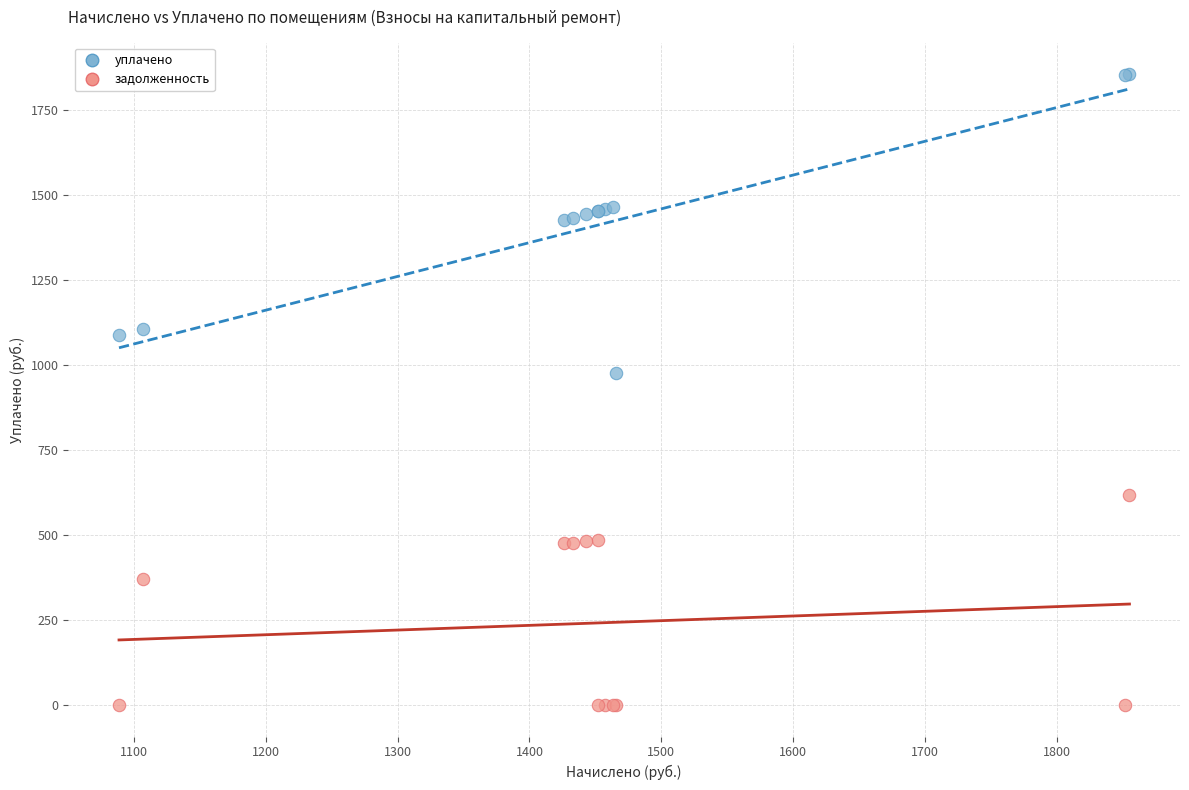

In the задолженность series, what Y value is closest to 309?

369.0